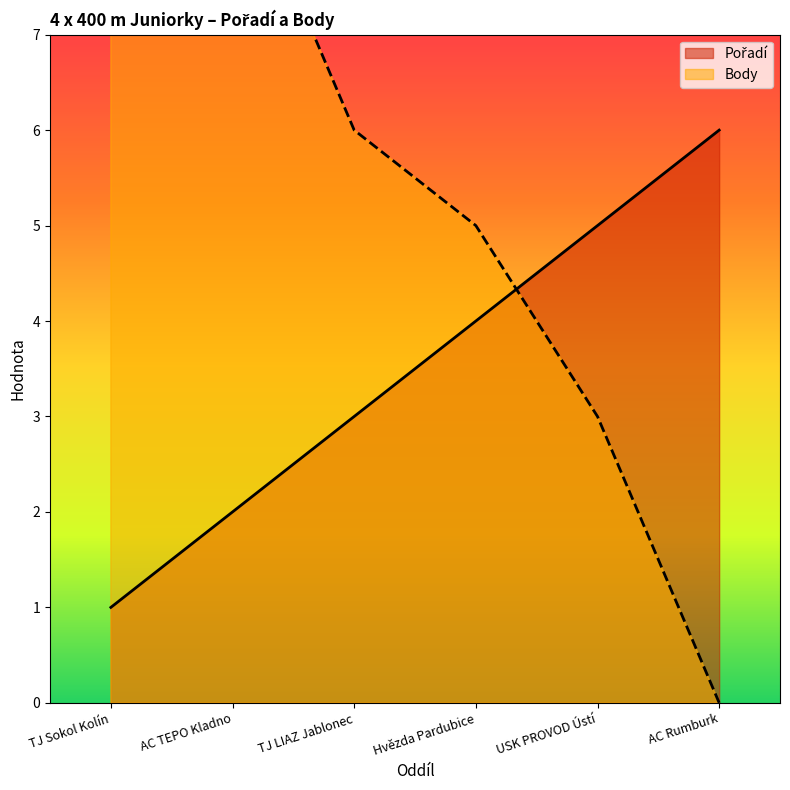

List the labels in order of Pořadí value, largest first.

AC Rumburk, USK PROVOD Ústí, Hvězda Pardubice, TJ LIAZ Jablonec, AC TEPO Kladno, TJ Sokol Kolín